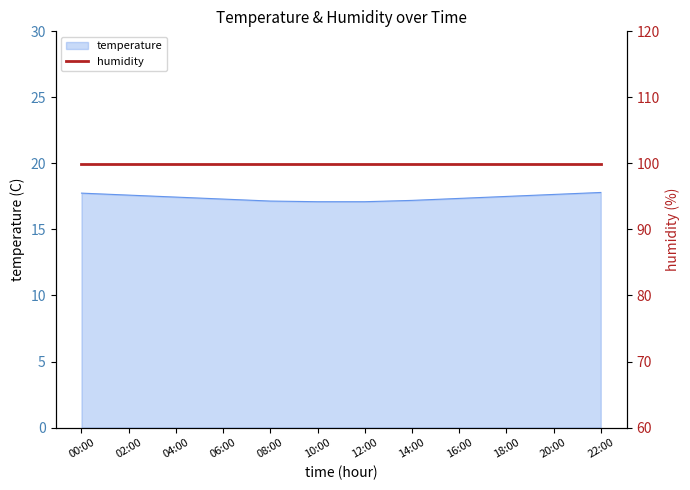

What is the minimum value shown in the chart?

17.1